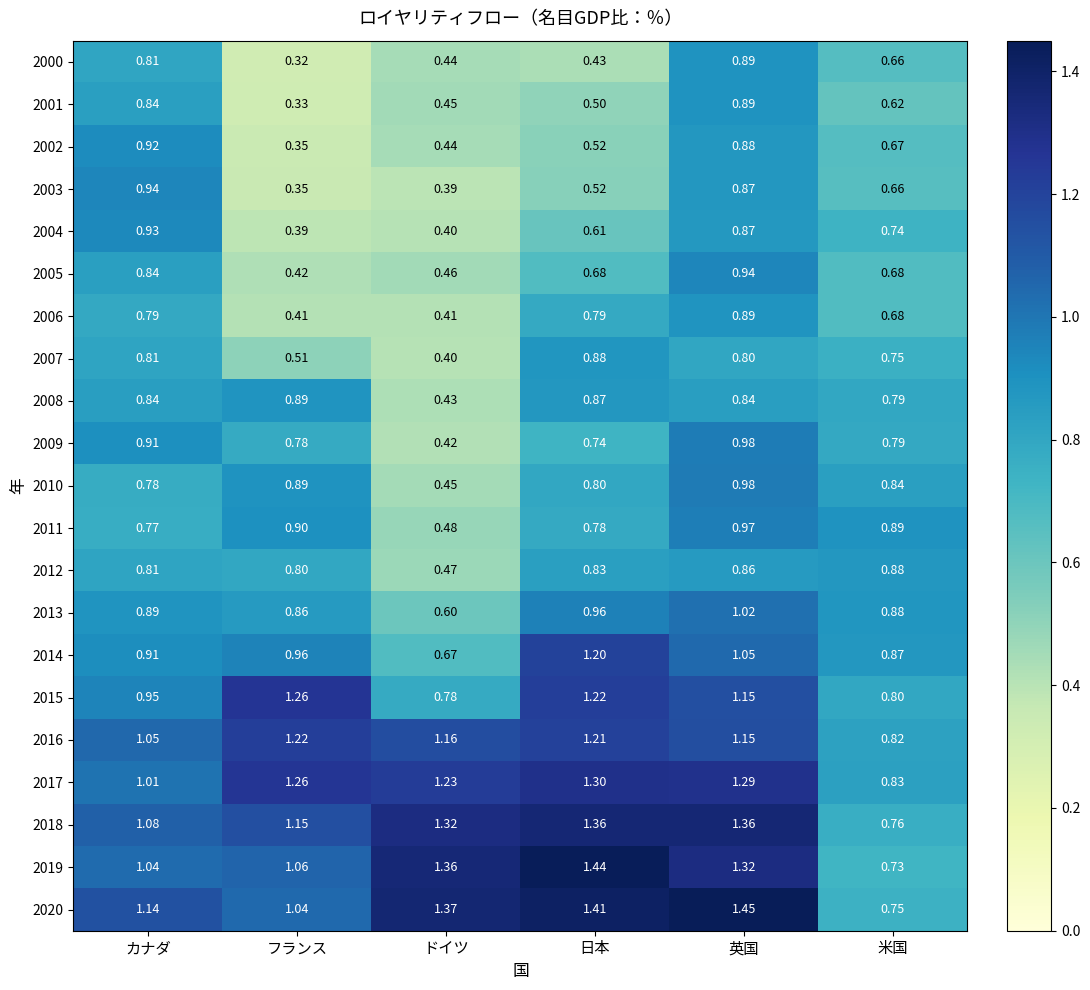

Which category has the lowest value in the 2005 series?

フランス